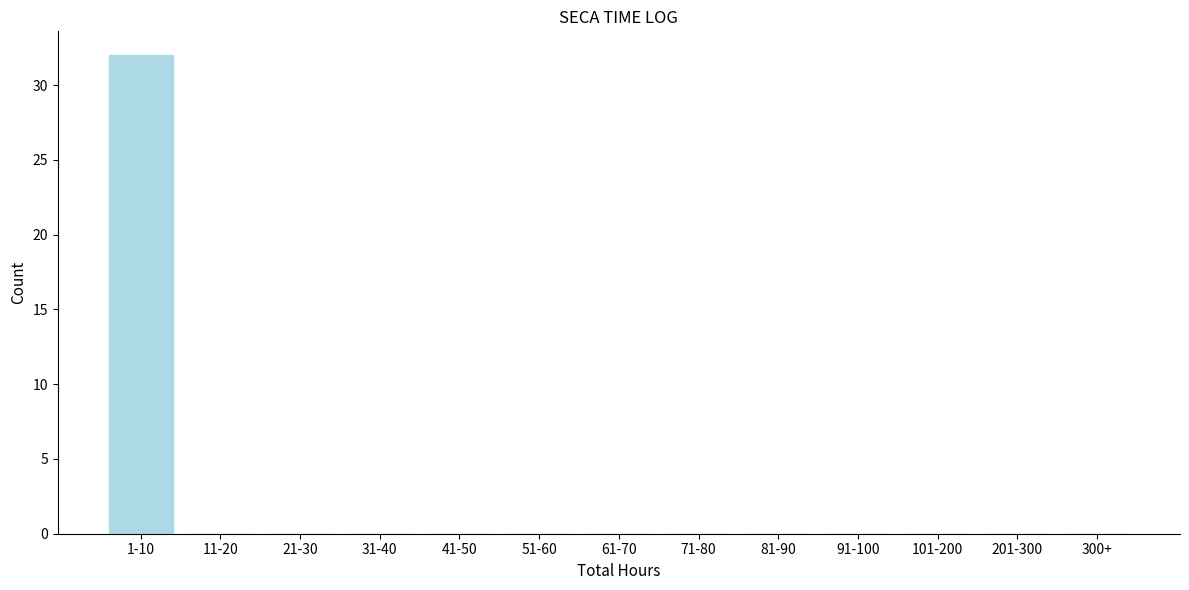

Reading left to right, transcribe all the data shown in this chart.

1-10=32	11-20=0	21-30=0	31-40=0	41-50=0	51-60=0	61-70=0	71-80=0	81-90=0	91-100=0	101-200=0	201-300=0	300+=0